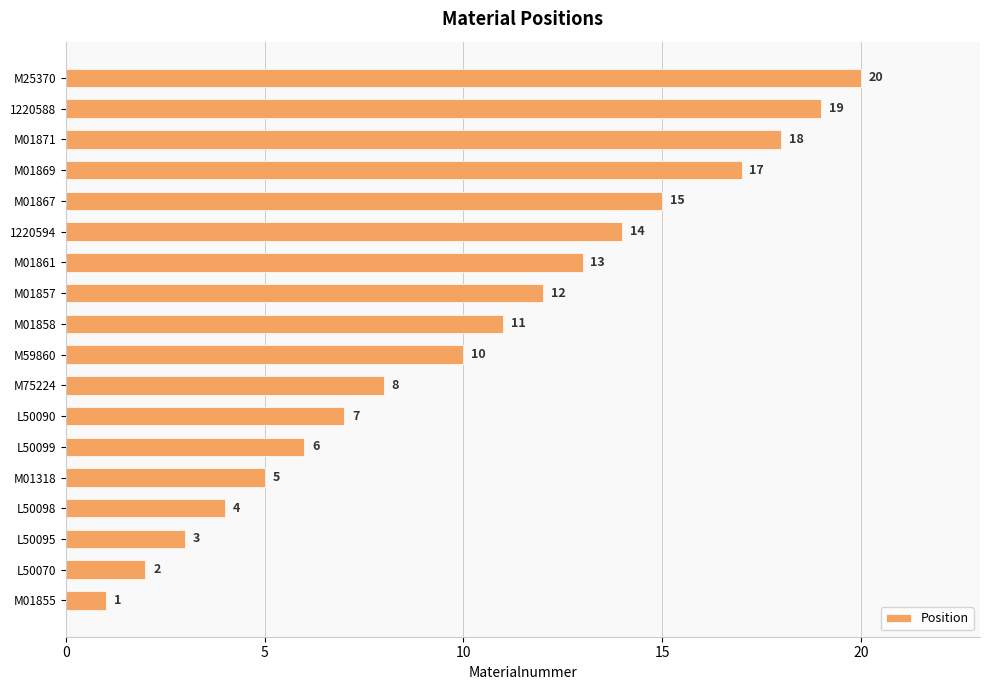

Reading bottom to top, transcribe all the data shown in this chart.

M01855=1	L50070=2	L50095=3	L50098=4	M01318=5	L50099=6	L50090=7	M75224=8	M59860=10	M01858=11	M01857=12	M01861=13	1220594=14	M01867=15	M01869=17	M01871=18	1220588=19	M25370=20